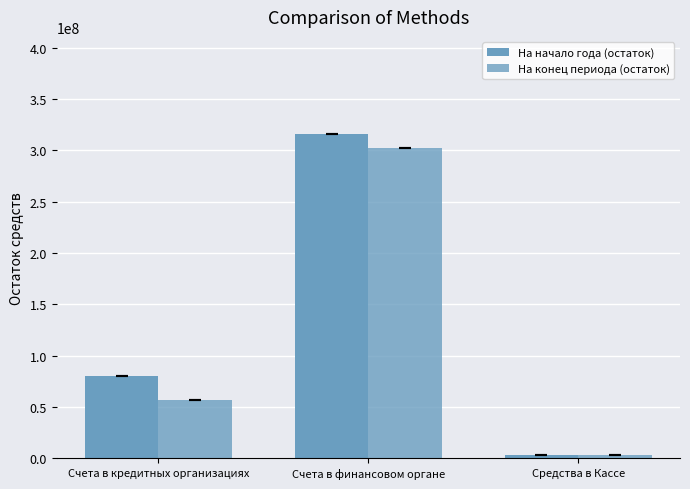

What is the difference between the maximum and minimum values in the На конец периода (остаток) series?

299310303.2